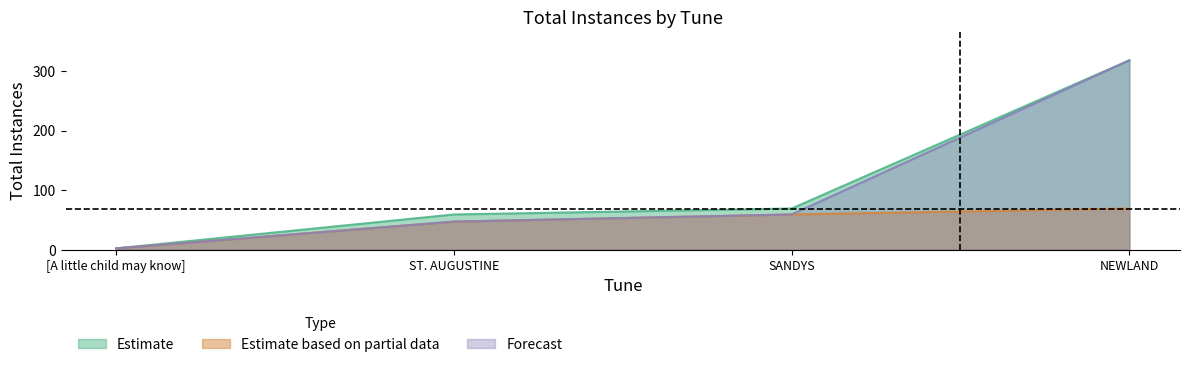

Rank the series at [A little child may know] from highest to lowest value.

Estimate, Estimate based on partial data, Forecast